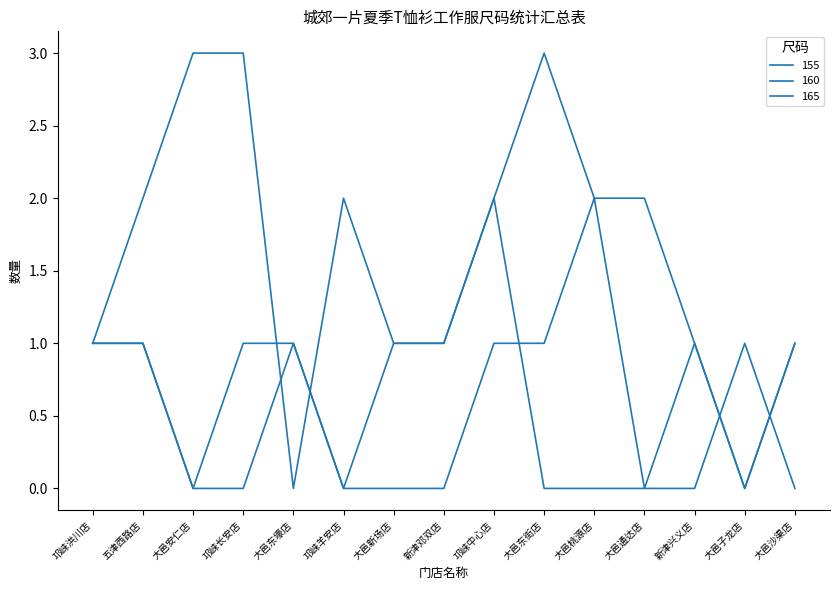

True or false: 165 has a value of 1 at 大邑东街店.

False